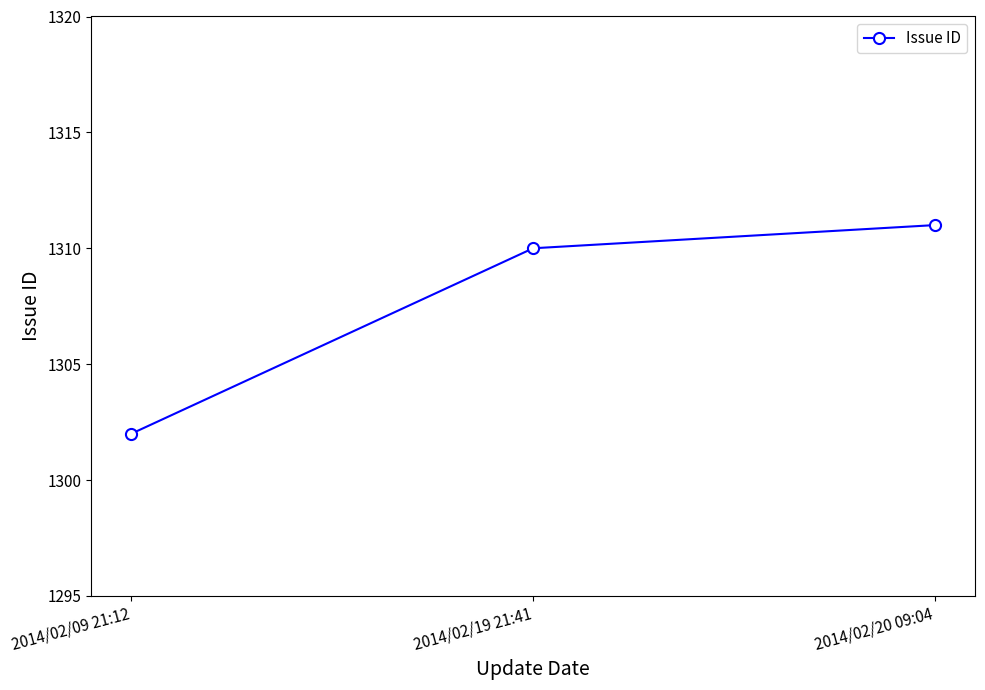

What is the smallest value displayed?

1302